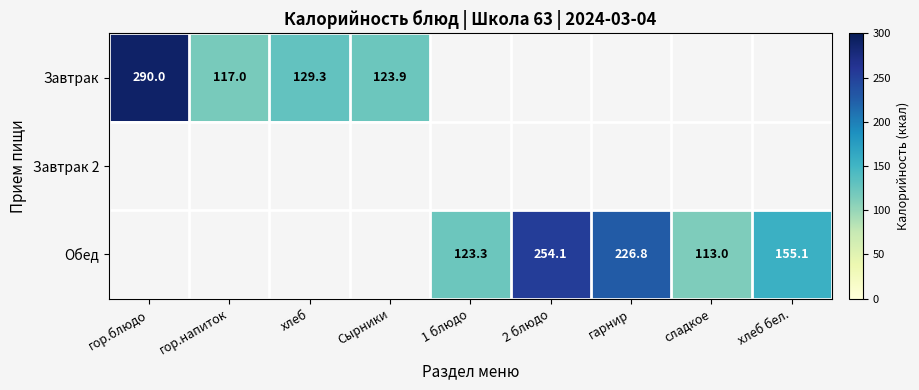

Is it true that Завтрак equals 129.3 at хлеб?

True